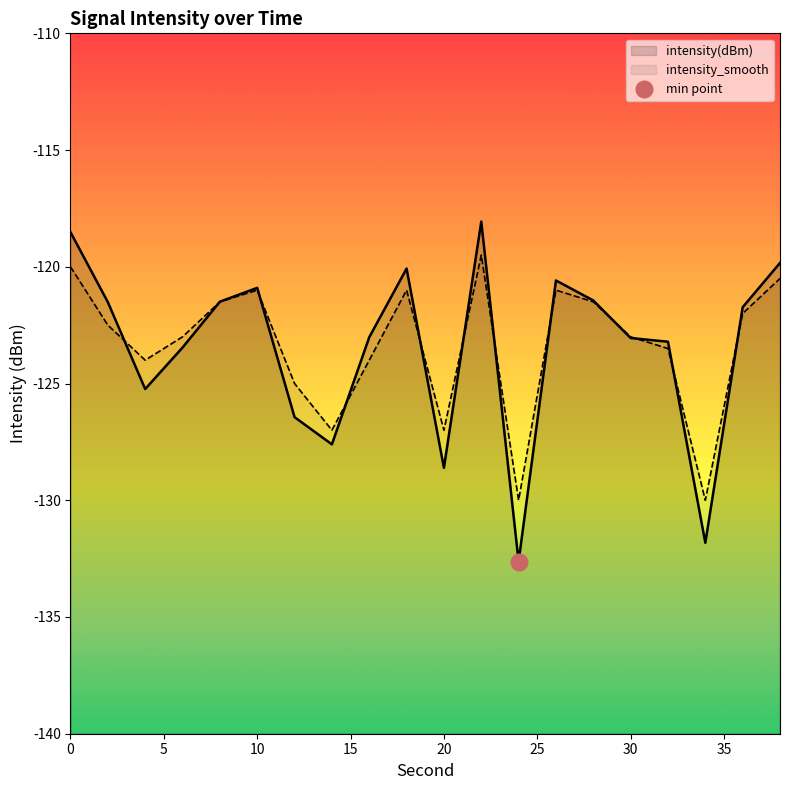

Is it true that intensity_smooth equals -120.5 at 38?

True